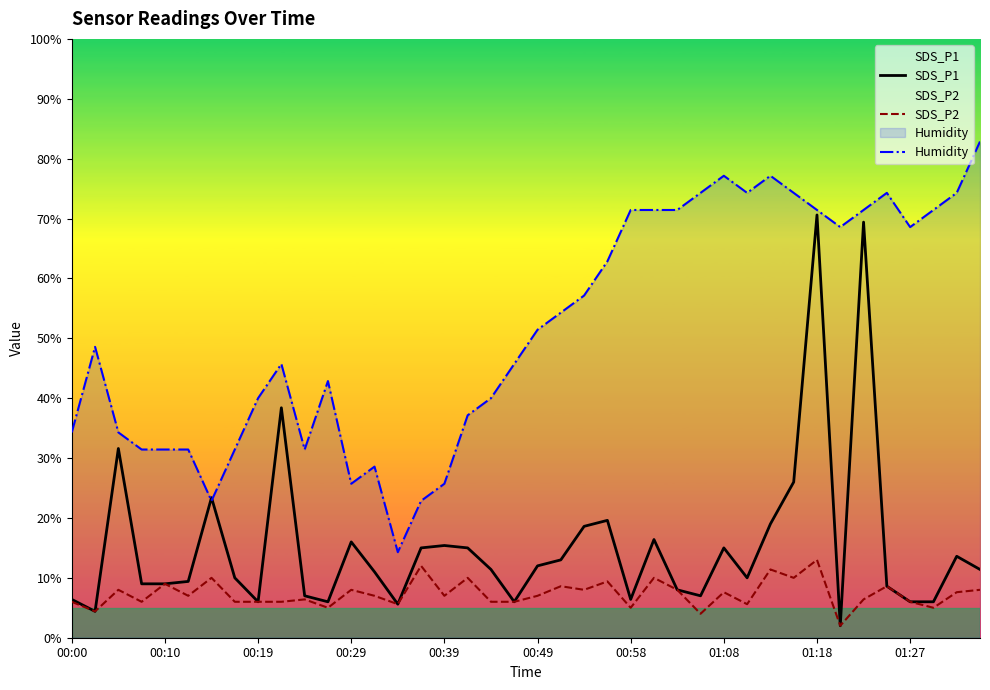

What is the sum of all SDS_P2 values?

292.6